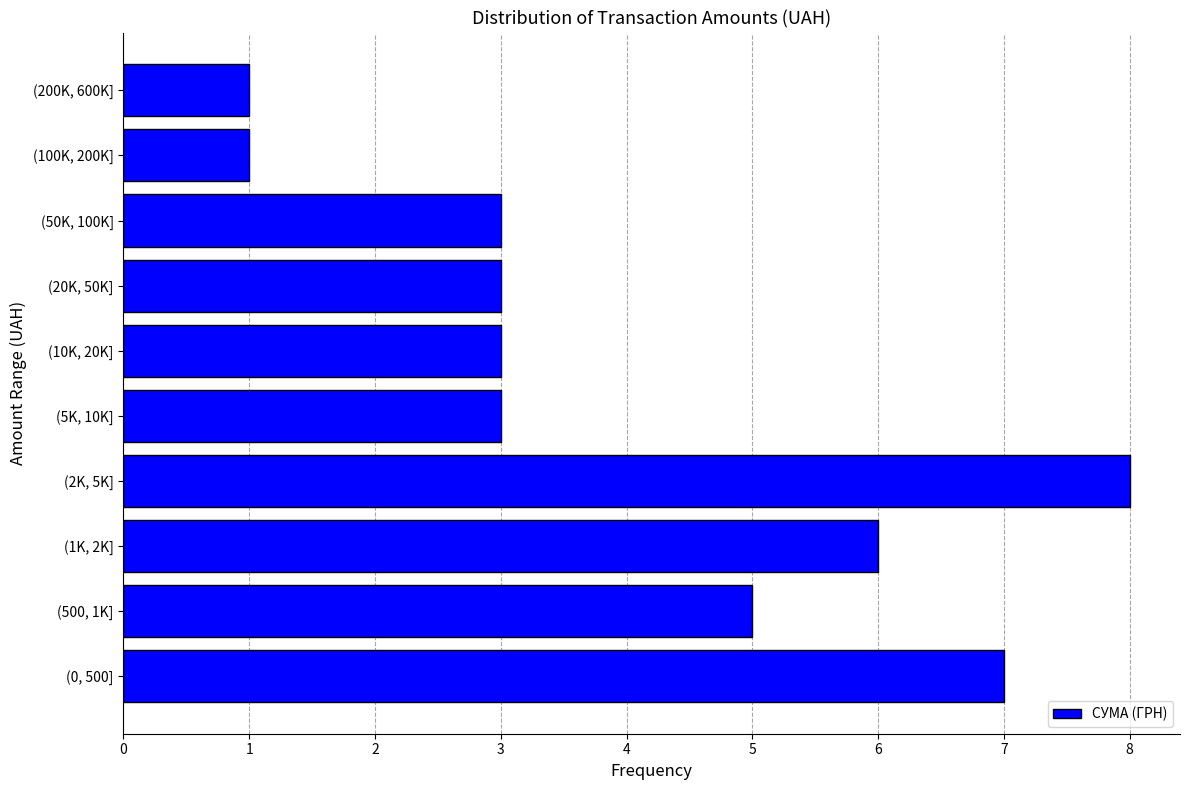

Reading bottom to top, what are all the values shown in this chart?

(0, 500]=7	(500, 1K]=5	(1K, 2K]=6	(2K, 5K]=8	(5K, 10K]=3	(10K, 20K]=3	(20K, 50K]=3	(50K, 100K]=3	(100K, 200K]=1	(200K, 600K]=1